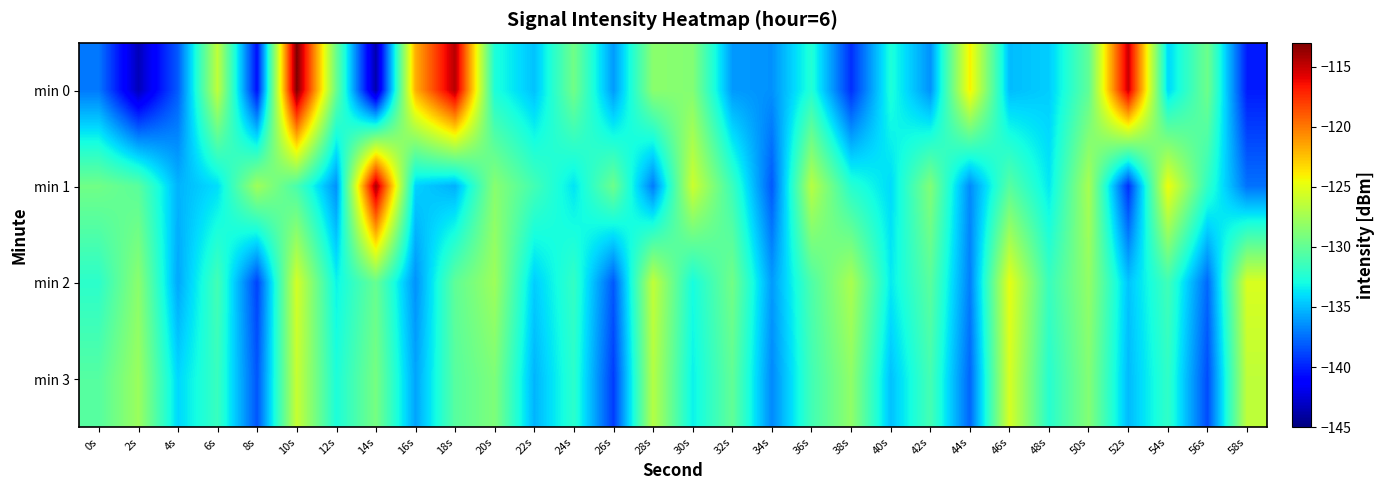

Which category has the lowest value across all series?

14s